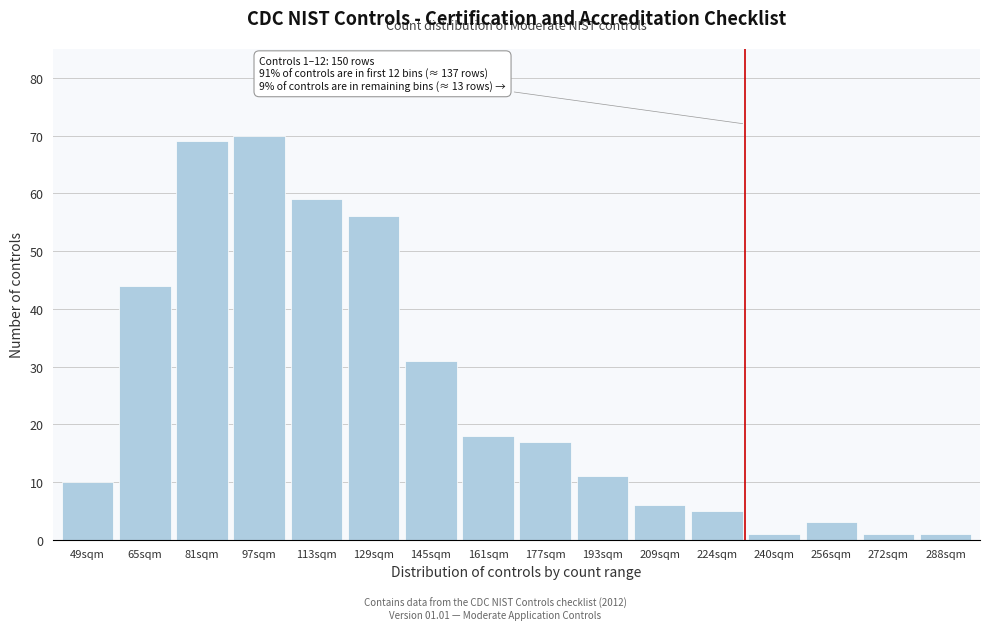

Reading left to right, list all the values displayed in this chart.

49sqm=10	65sqm=44	81sqm=69	97sqm=70	113sqm=59	129sqm=56	145sqm=31	161sqm=18	177sqm=17	193sqm=11	209sqm=6	224sqm=5	240sqm=1	256sqm=3	272sqm=1	288sqm=1